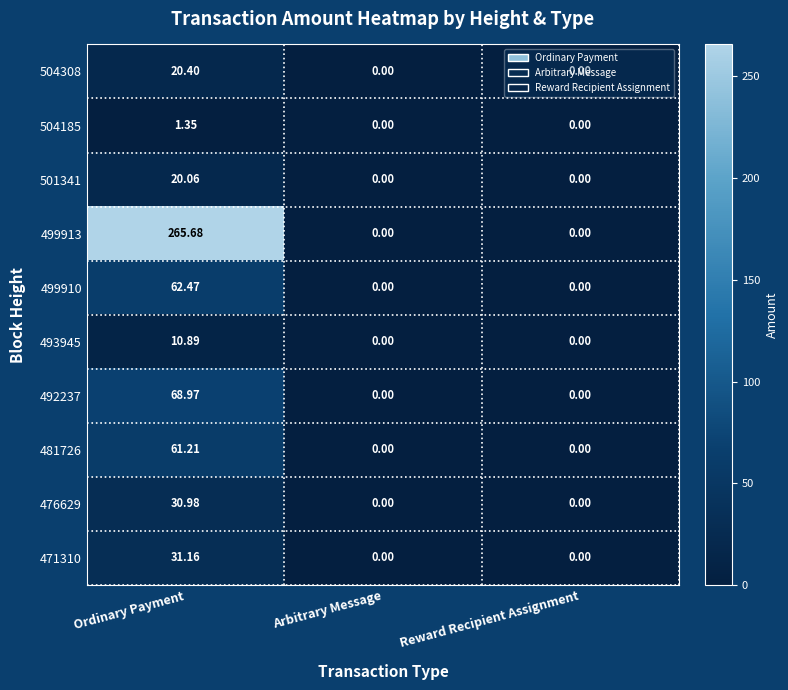

Which category has the highest value across all series?

Ordinary Payment